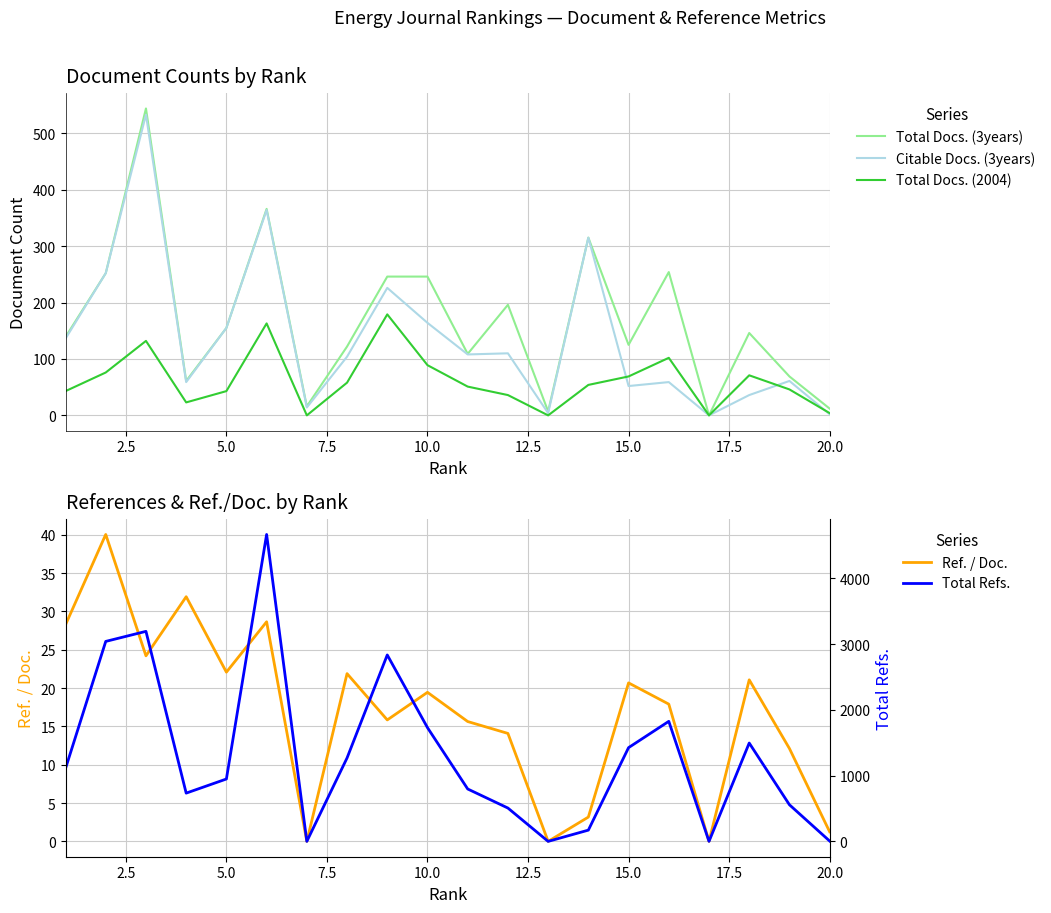

What is the highest value of the Ref. / Doc. series?

40.0